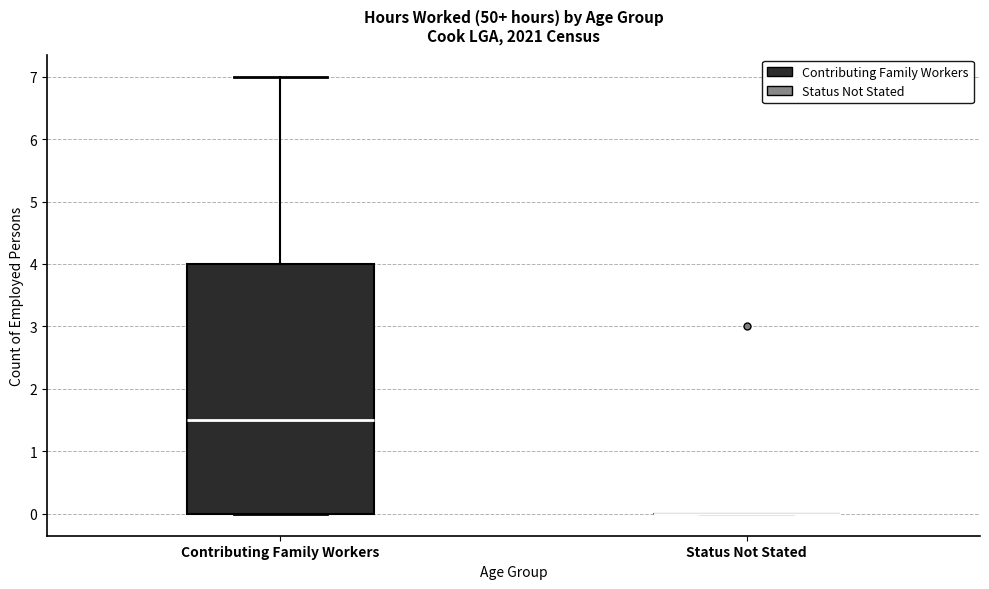

Reading left to right, transcribe this box plot: for each box, give where its median line is, the range the box spans, and where its two whiskers end, as read against the y-axis. The values are not printed on the chart, so give them approximately, as read against the axis.

Contributing Family Workers: median 1.5, box 0.0 to 4.0, whiskers 0.0 to 7.0
Status Not Stated: box collapsed to a line at 0.0, whiskers 0.0 to 0.0